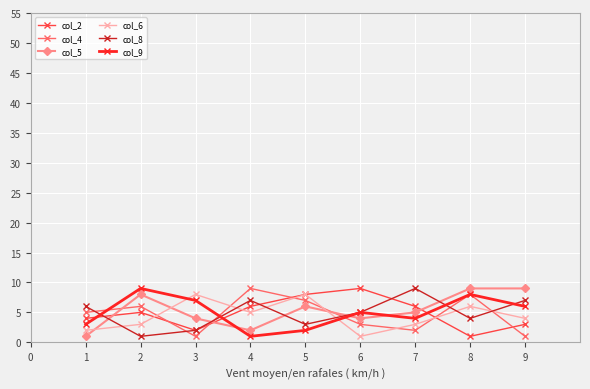

Reading left to right, transcribe all the data shown in this chart.

col_2: 4	5	2	6	8	9	6	1	3
col_4: 5	6	1	9	7	3	2	8	1
col_5: 1	8	4	2	6	4	5	9	9
col_6: 2	3	8	5	8	1	3	6	4
col_8: 6	1	2	7	3	5	9	4	7
col_9: 3	9	7	1	2	5	4	8	6